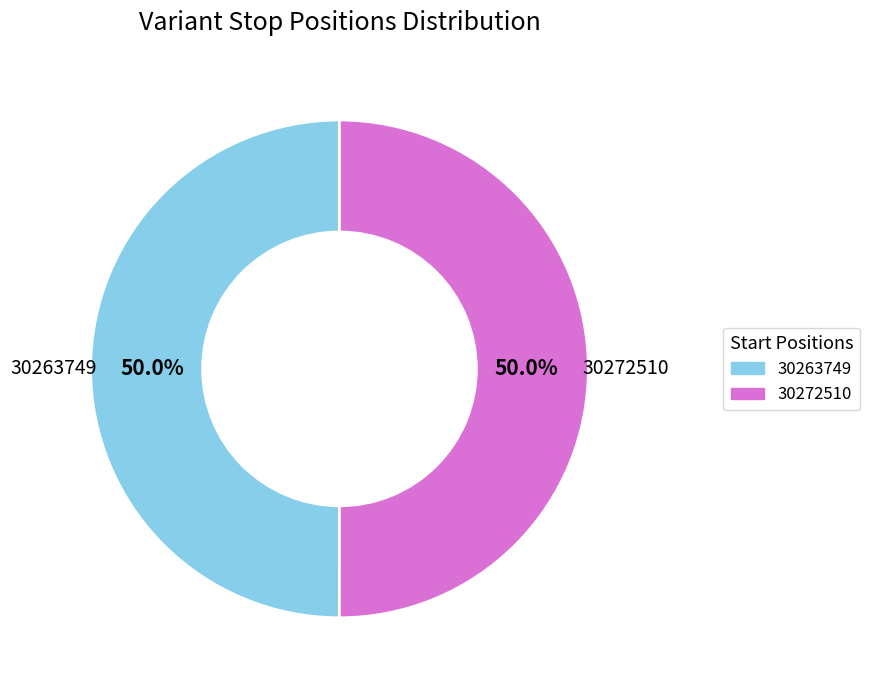

Approximately how many times larger is the value at 30263749 compared to 30272510?

1.0